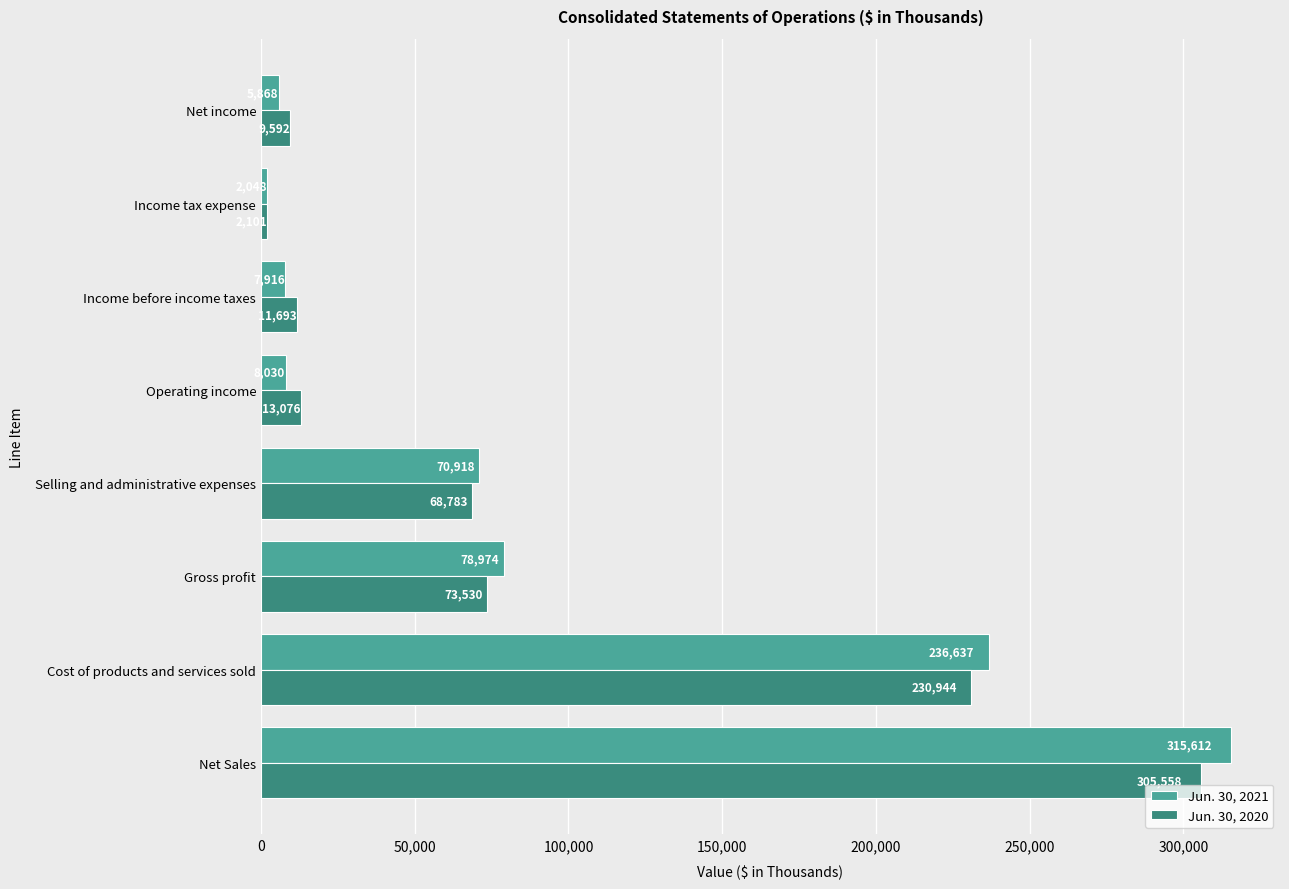

The value of Jun. 30, 2021 at Income tax expense is 2048. True or false?

True